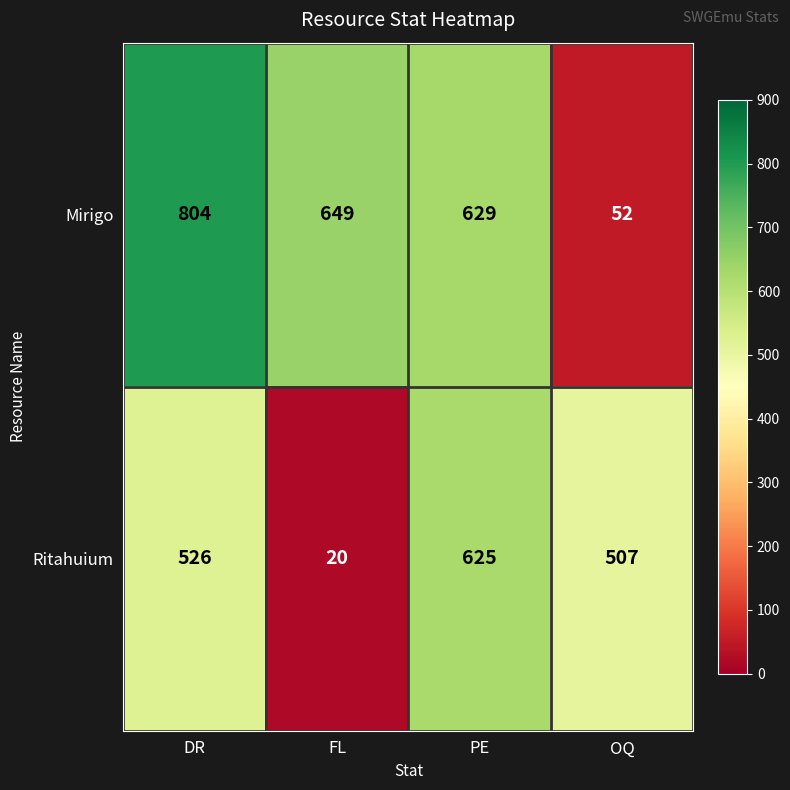

At which category is the sum across all series the highest?

DR